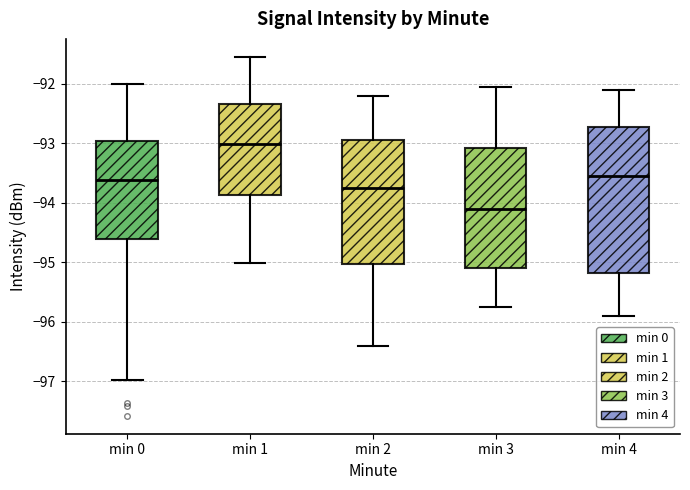

Reading left to right, read every box against the y-axis: the position of its median line, the range the box covers, and the ends of its whiskers. The values are not printed on the chart, so give them approximately, as read against the axis.

min 0: median -93.6, box -94.6 to -93.0, whiskers -97.0 to -92.0
min 1: median -93.0, box -93.9 to -92.3, whiskers -95.0 to -91.5
min 2: median -93.7, box -95.0 to -92.9, whiskers -96.4 to -92.2
min 3: median -94.1, box -95.1 to -93.1, whiskers -95.7 to -92.0
min 4: median -93.5, box -95.2 to -92.7, whiskers -95.9 to -92.1